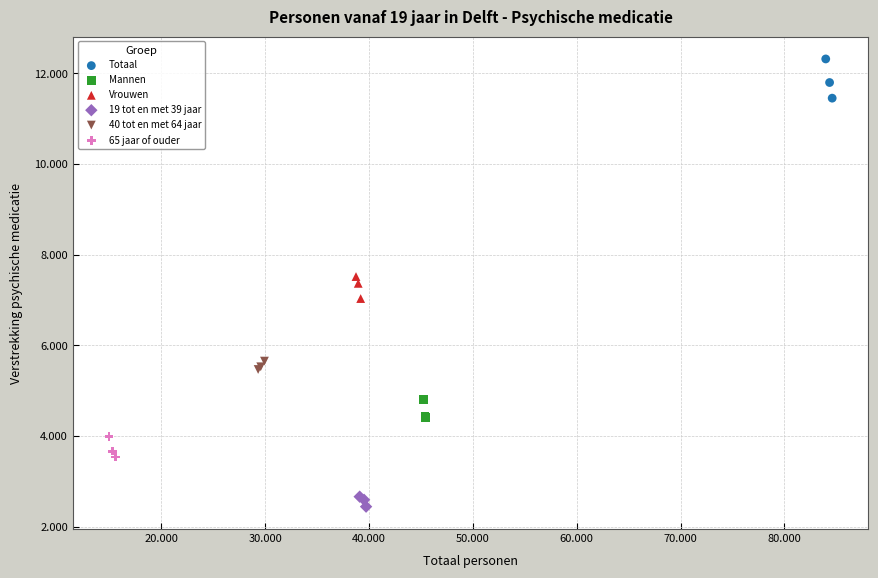

What are all the series names shown in the legend?

Totaal, Mannen, Vrouwen, 19 tot en met 39 jaar, 40 tot en met 64 jaar, 65 jaar of ouder